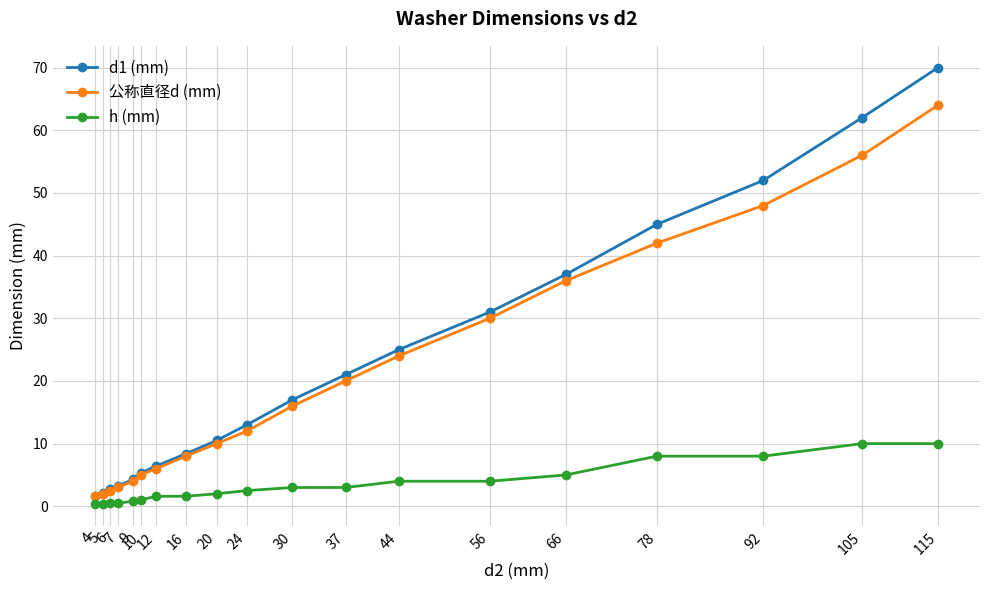

Which series has the largest range (max minus min)?

d1 (mm)